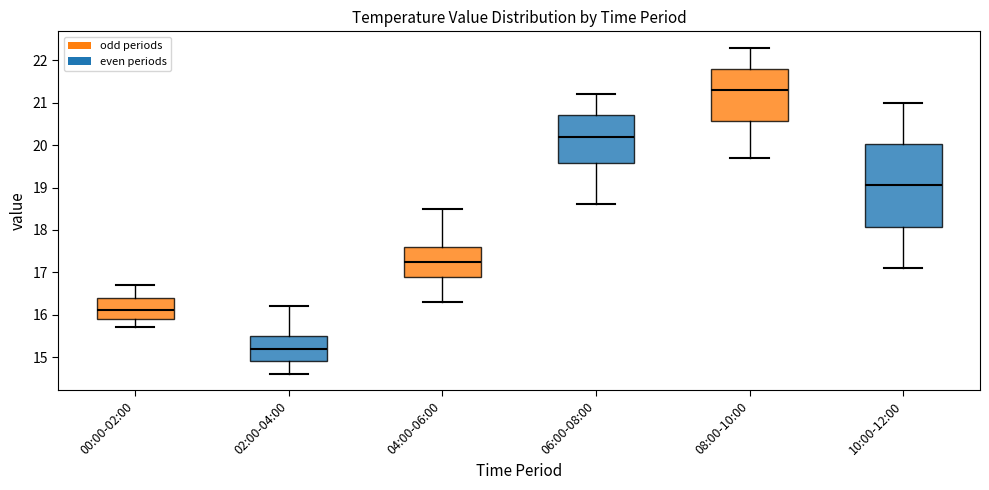

Reading left to right, read every box against the y-axis: the position of its median line, the range the box covers, and the ends of its whiskers. The values are not printed on the chart, so give them approximately, as read against the axis.

00:00-02:00: median 16.1, box 15.9 to 16.4, whiskers 15.7 to 16.7
02:00-04:00: median 15.2, box 14.9 to 15.5, whiskers 14.6 to 16.2
04:00-06:00: median 17.3, box 16.9 to 17.6, whiskers 16.3 to 18.5
06:00-08:00: median 20.2, box 19.6 to 20.7, whiskers 18.6 to 21.2
08:00-10:00: median 21.3, box 20.6 to 21.8, whiskers 19.7 to 22.3
10:00-12:00: median 19.1, box 18.1 to 20.0, whiskers 17.1 to 21.0